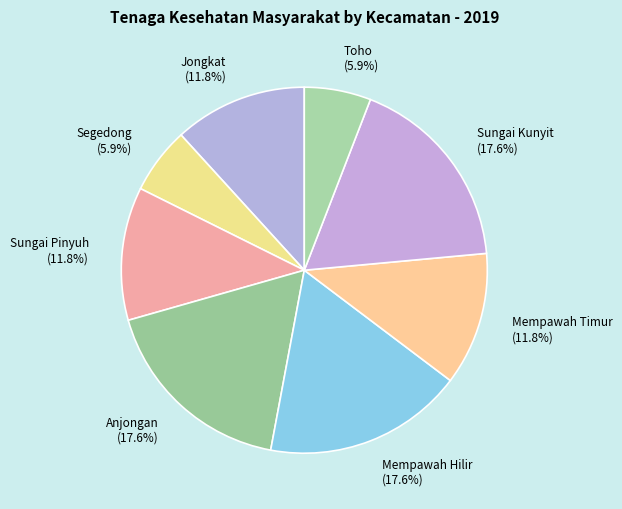

The Mempawah Timur slice represents 17% of the pie. True or false?

False